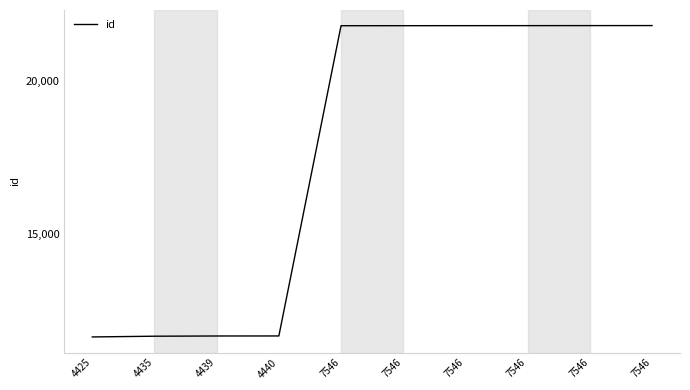

What is the difference between the values at 4435 and 7546?

10098